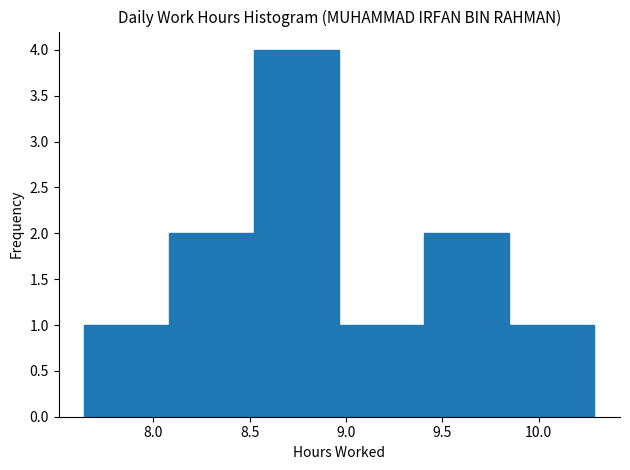

Reading left to right, transcribe this chart: for each bar, give the range it covers on the x-axis and its height. Neither the bar edges nor the heights are printed on the chart, so give them approximately, as read against the axes.

7.65 to 8.10: 1
8.10 to 8.50: 2
8.50 to 8.95: 4
8.95 to 9.40: 1
9.40 to 9.85: 2
9.85 to 10.30: 1